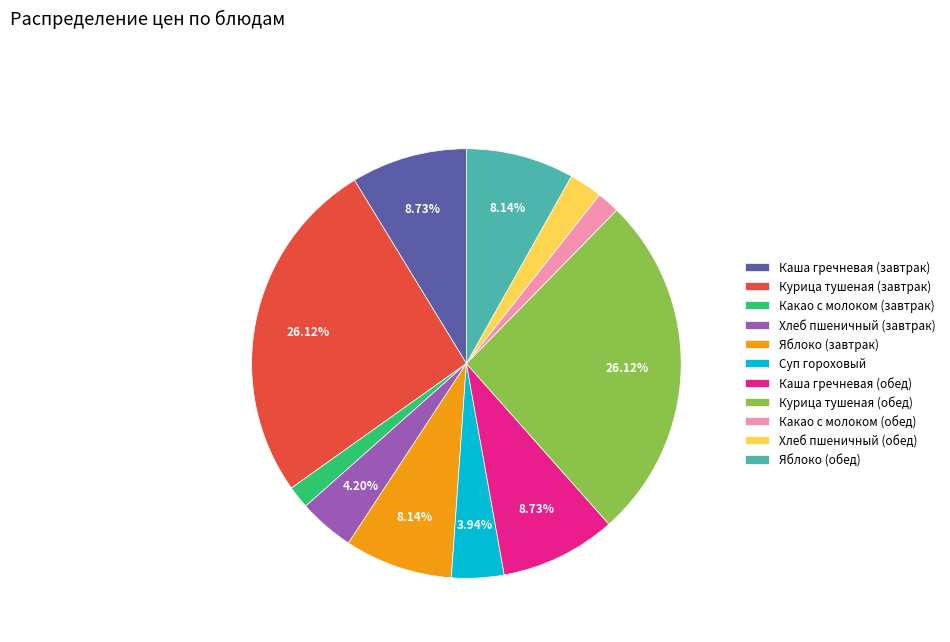

Combined, do Каша гречневая (завтрак) and Яблоко (обед) account for over 50%?

No